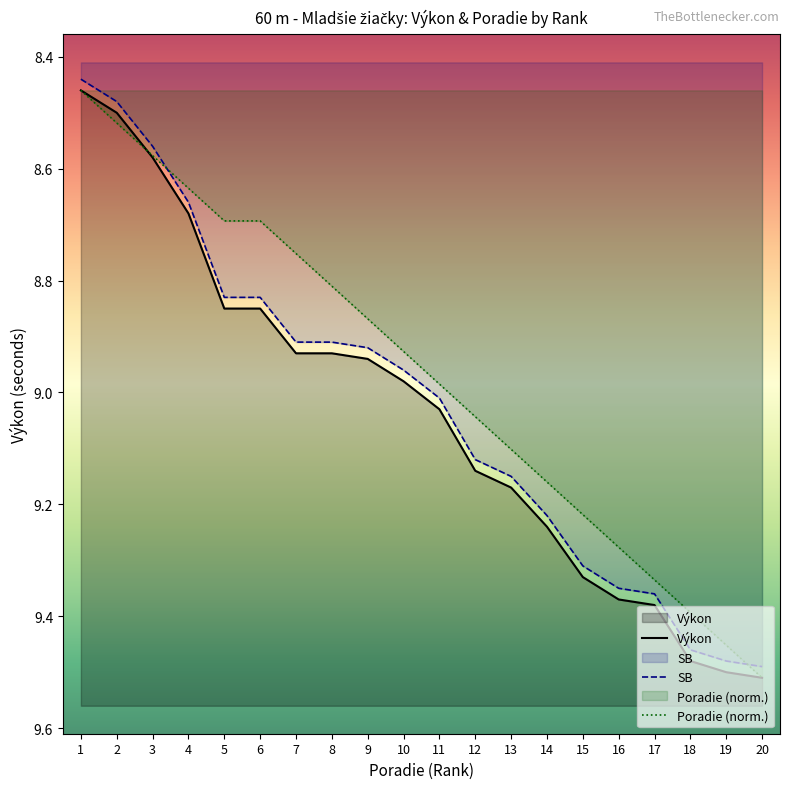

How many values in the SB series are below 9?

10